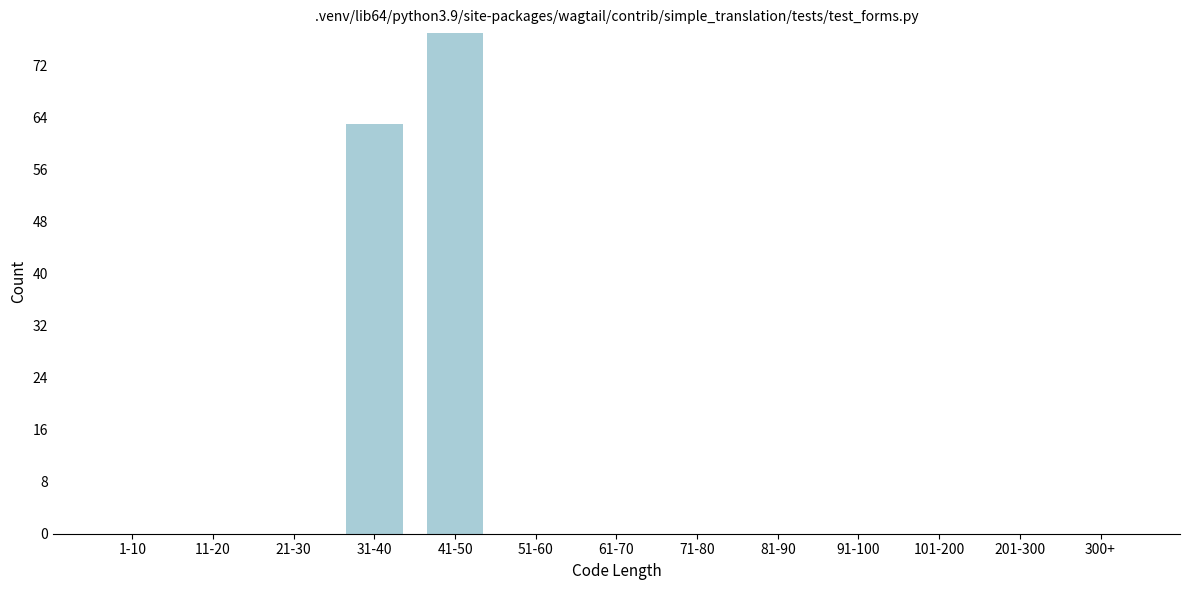

Reading left to right, transcribe all the data shown in this chart.

1-10=0	11-20=0	21-30=0	31-40=63	41-50=77	51-60=0	61-70=0	71-80=0	81-90=0	91-100=0	101-200=0	201-300=0	300+=0